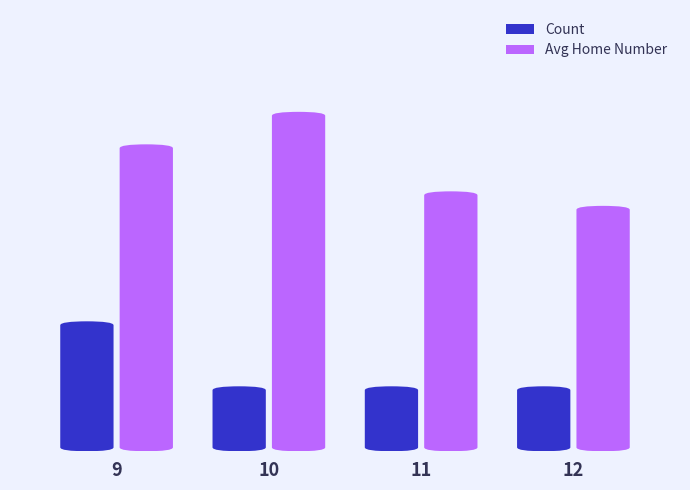

At which category is the sum across all series the highest?

9